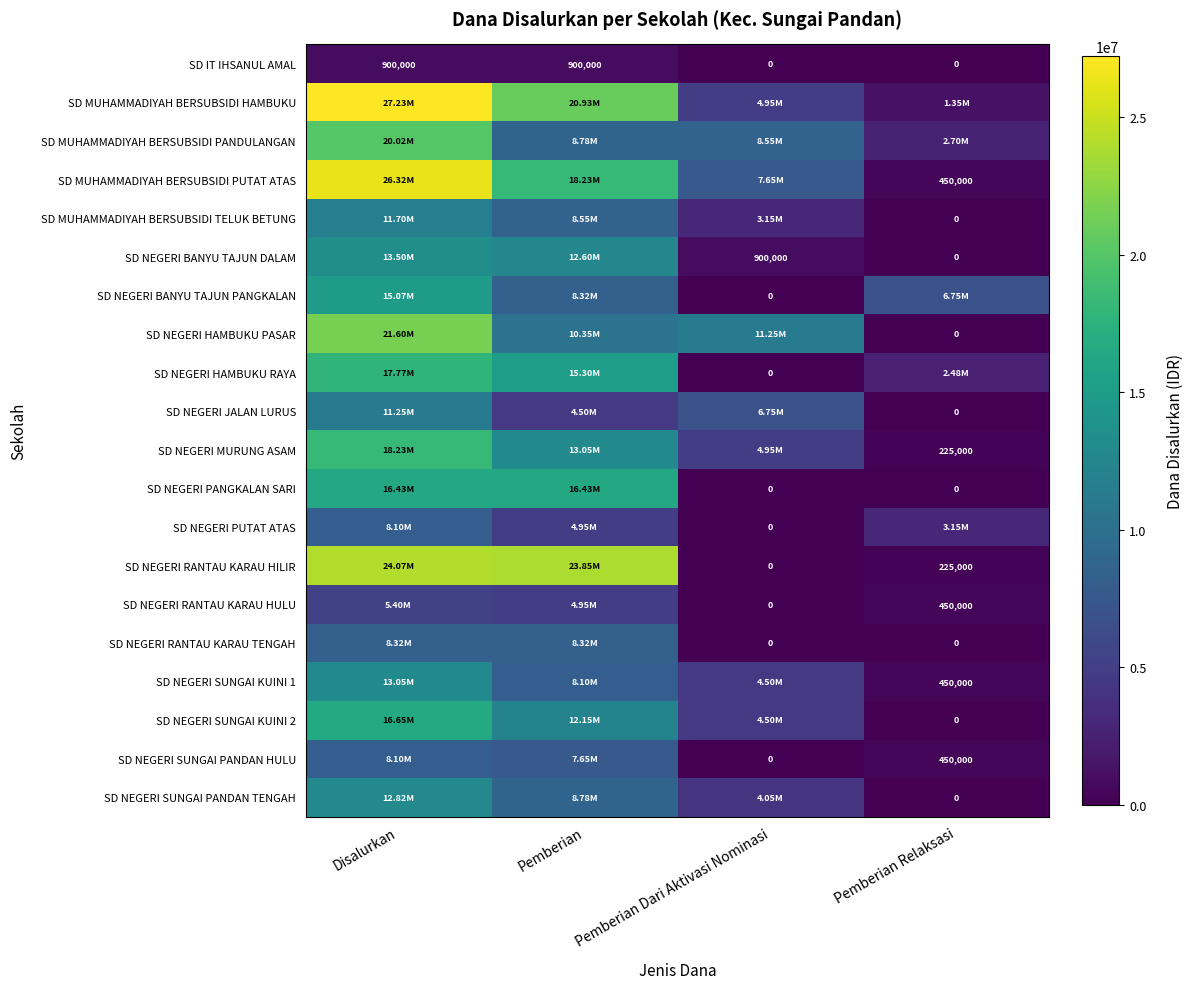

Where is SD NEGERI PUTAT ATAS nearest to the value 4050000?

Pemberian